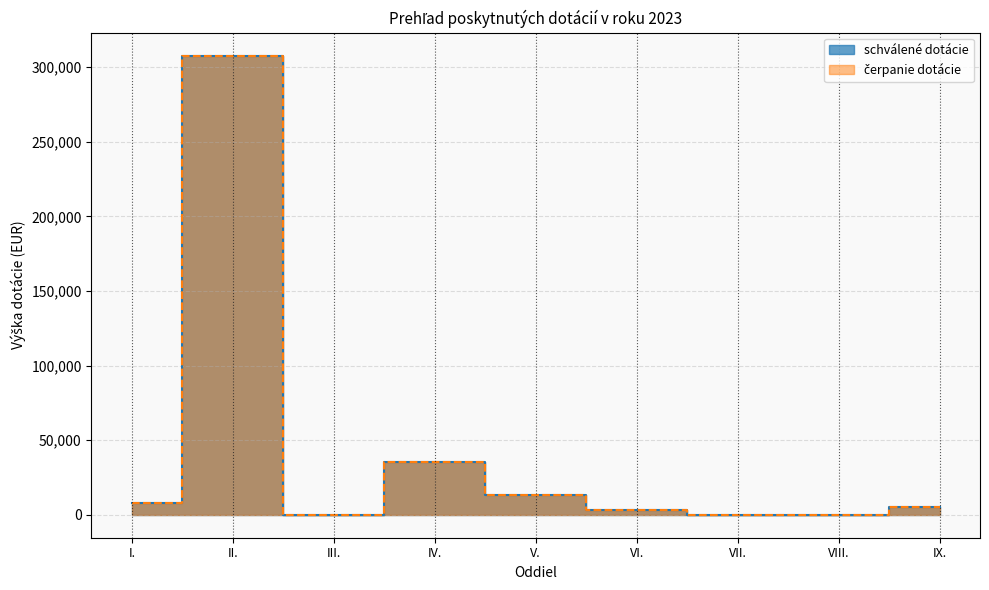

How many interior local peaks does the čerpanie dotácie series have?

2